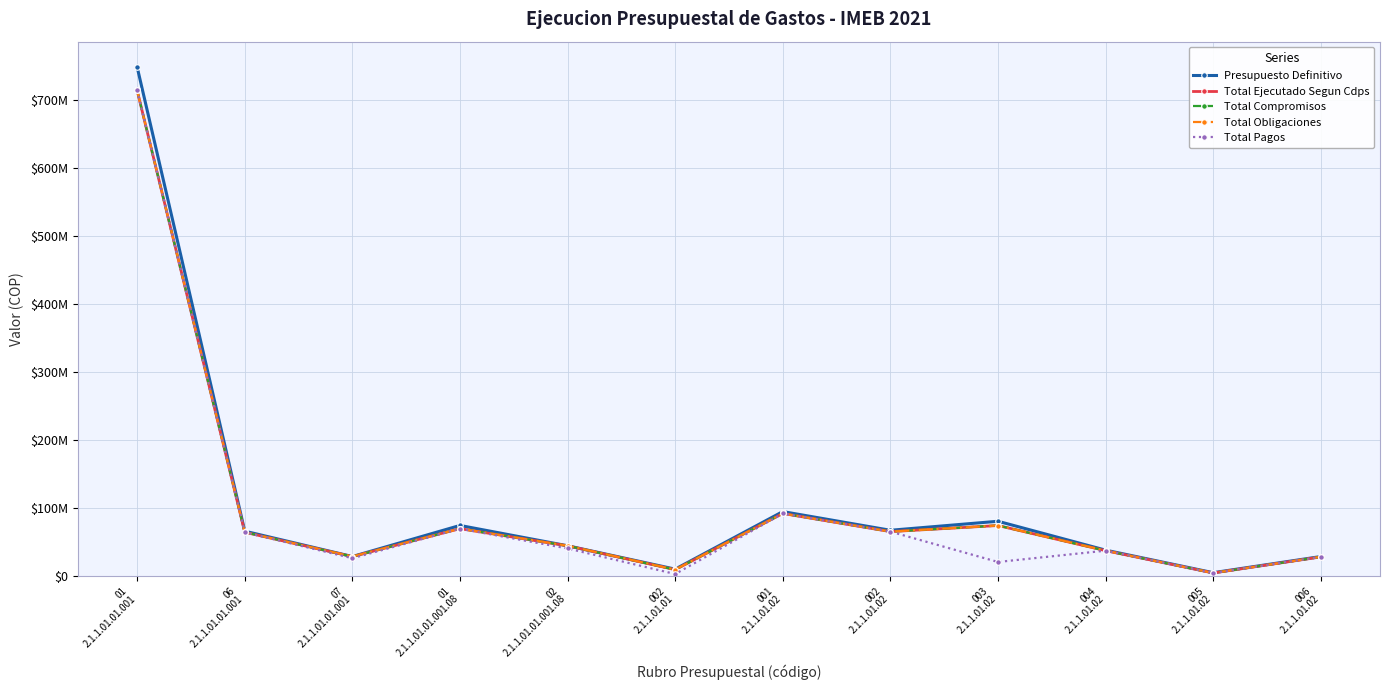

Reading left to right, transcribe all the data shown in this chart.

Presupuesto Definitivo: 748382831	65480645	28131963	73893091	43980733	9606101	94292130	66790259	80050848	37549513	4377708	28162135
Total Ejecutado Segun Cdps: 713928327	63872384	28131963	69175296	43980733	8852690	91496289	64810650	73772411	36789400	3938700	27596000
Total Compromisos: 713928327	63872384	28131963	69175296	43980733	8852690	91488401	64802762	73772411	36789400	3938700	27596000
Total Obligaciones: 713928327	63872384	28131963	69175296	43980733	8852690	91488401	64802762	73772411	36789400	3938700	27596000
Total Pagos: 713928327	63872384	25660693	69175296	40036018	2417801	91488401	64802762	20148340	36789400	3938700	27596000